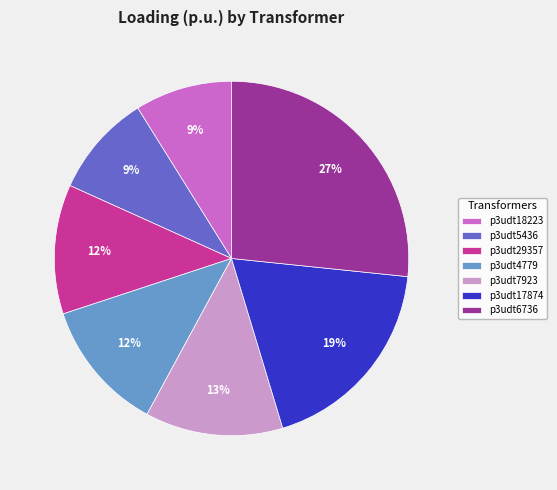

How many slices are in this pie chart?

7